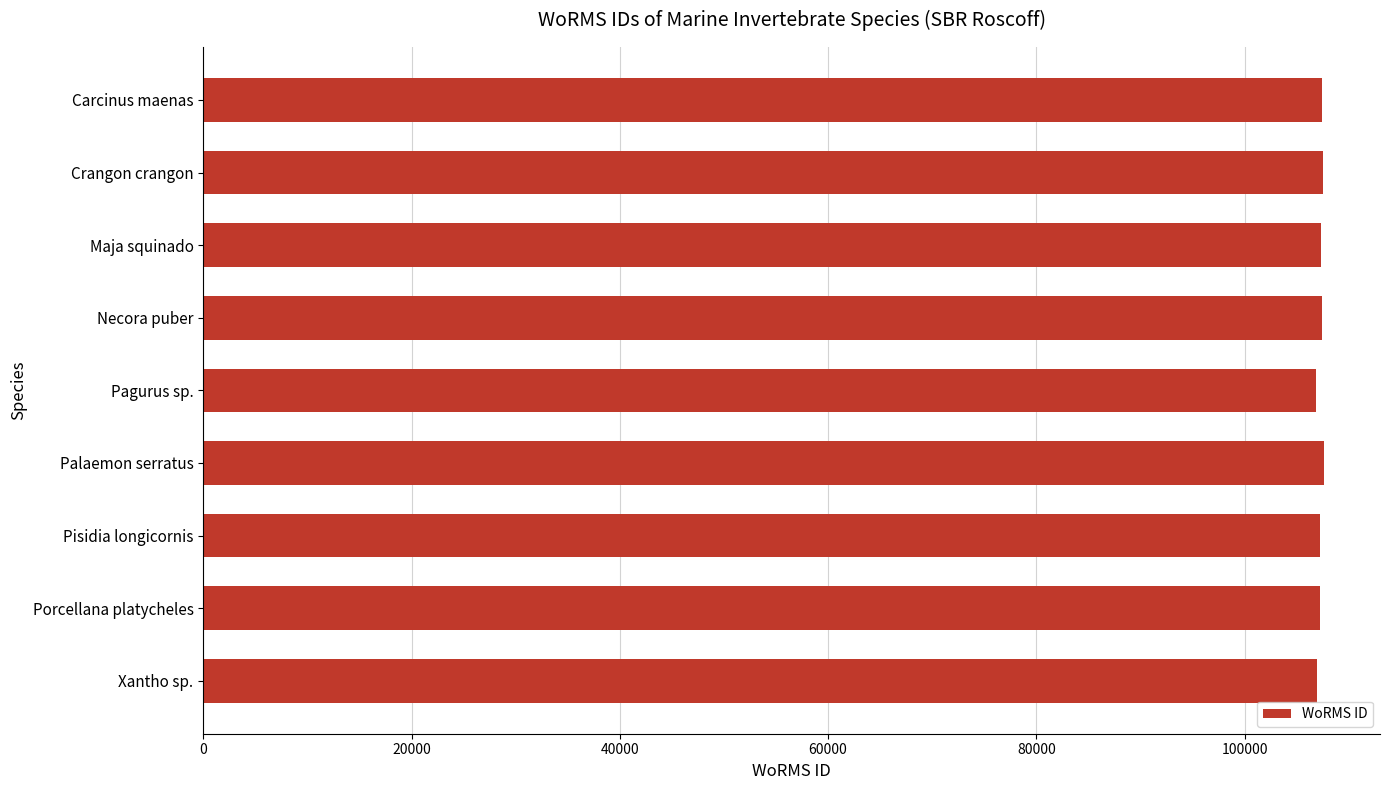

What is the label of the 6th bar from the top?

Palaemon serratus